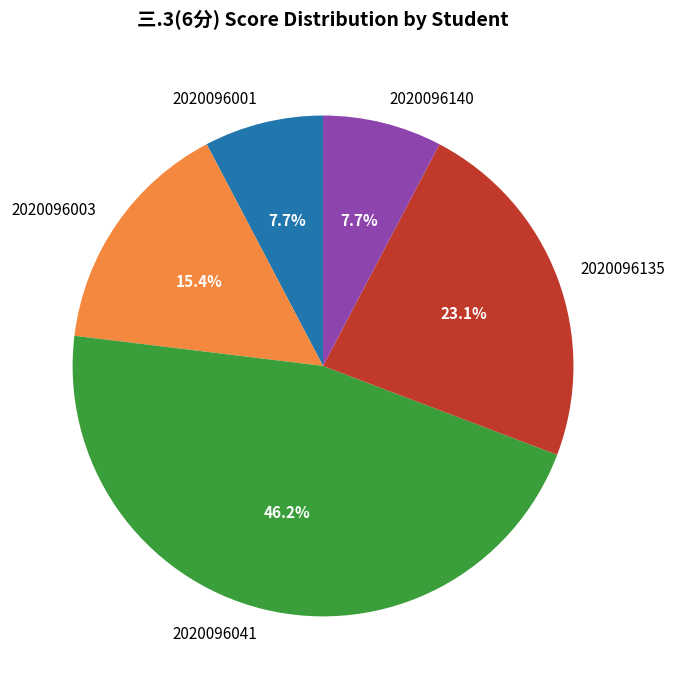

Does 2020096140 represent more than half of the total?

No